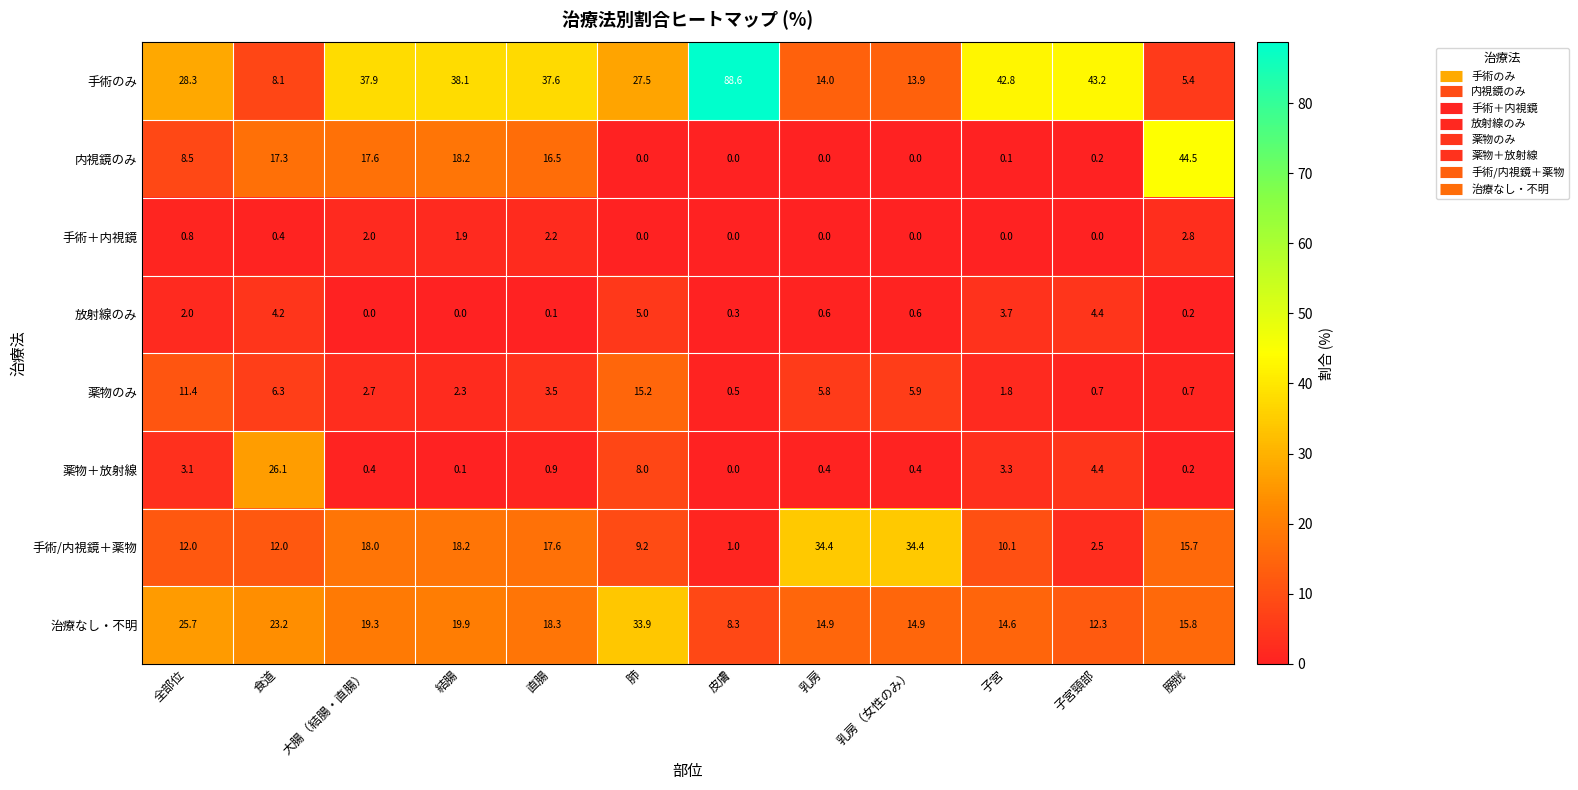

What is the average value of the 手術のみ series?

32.1